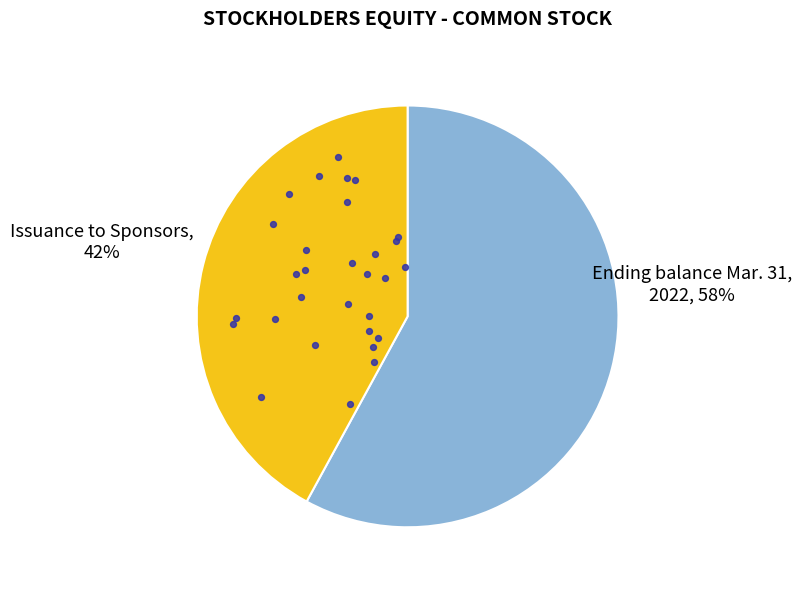

What percentage is the Issuance of common stock to Sponsors slice, to the nearest percent?

42%